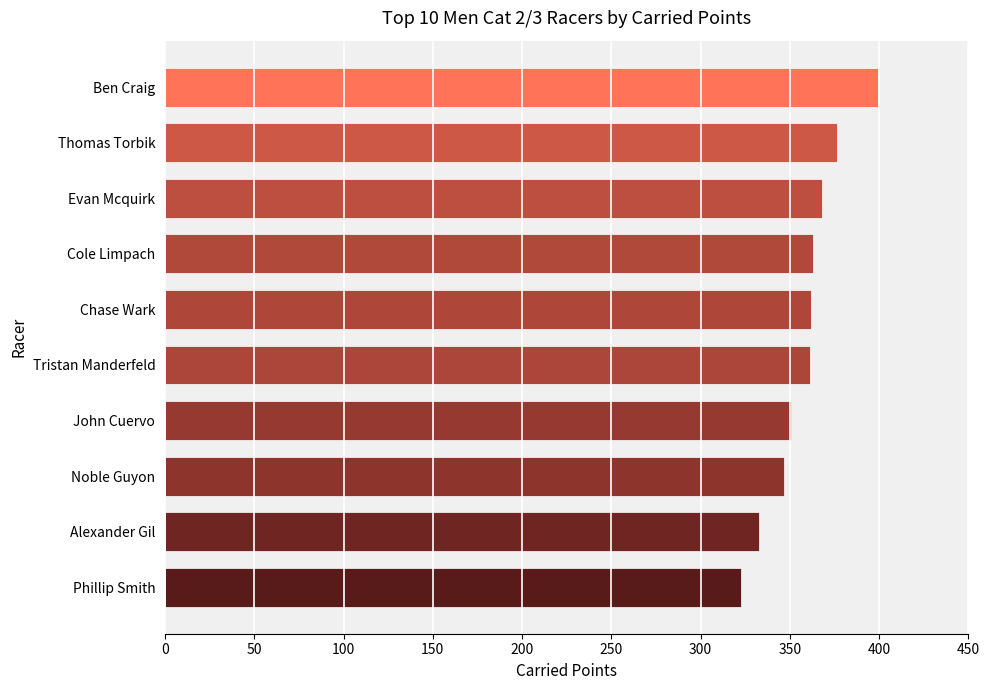

The chart shows a value of 350.8 at John Cuervo. True or false?

True